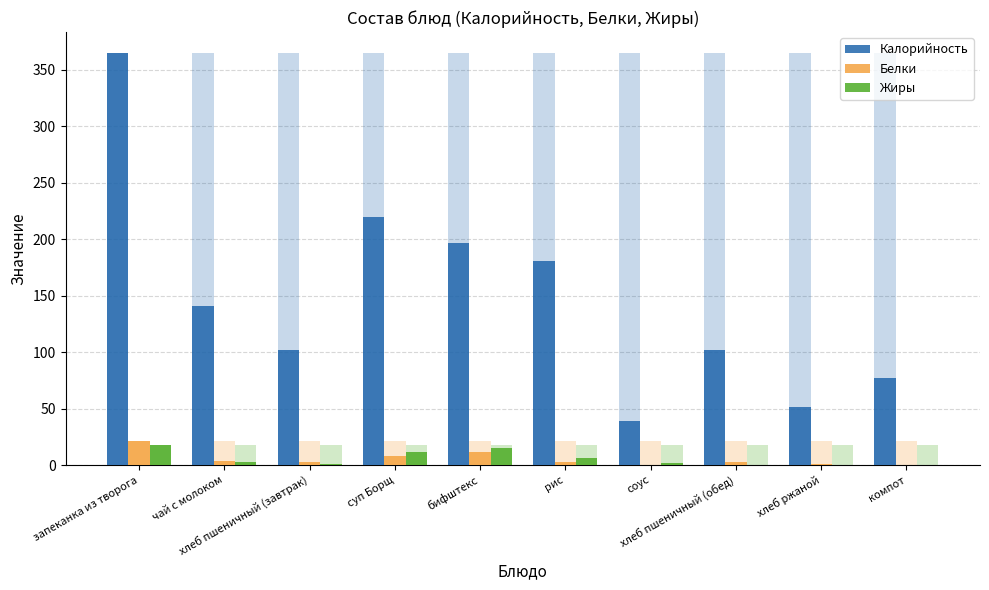

What value does the Белки series have at хлеб пшеничный (обед)?

3.0